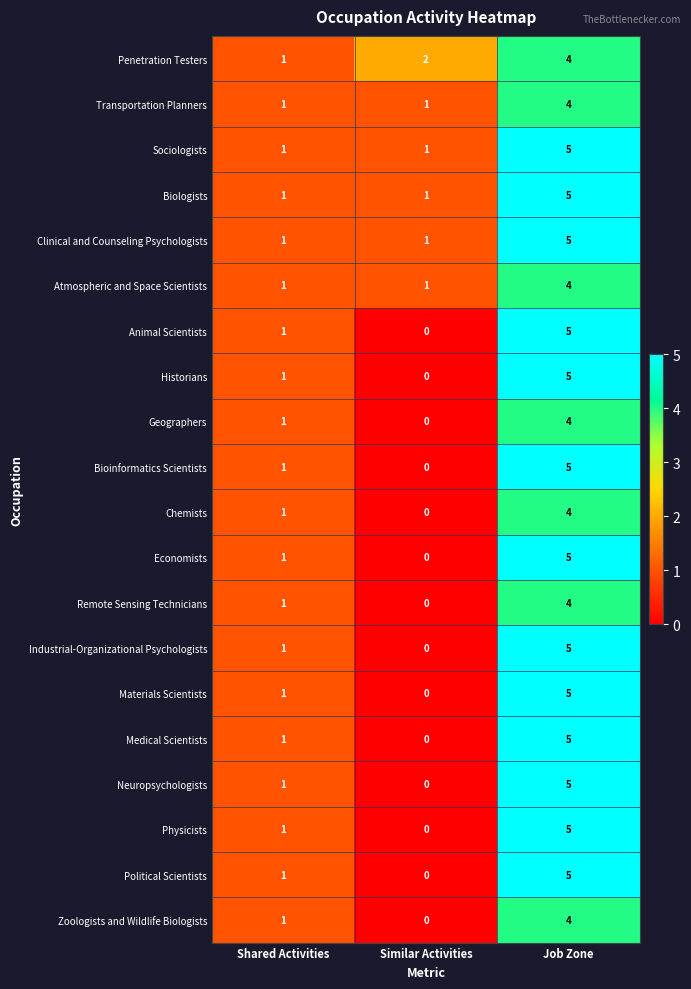

What is the sum of the Industrial-Organizational Psychologists values at Shared Activities and Job Zone?

6